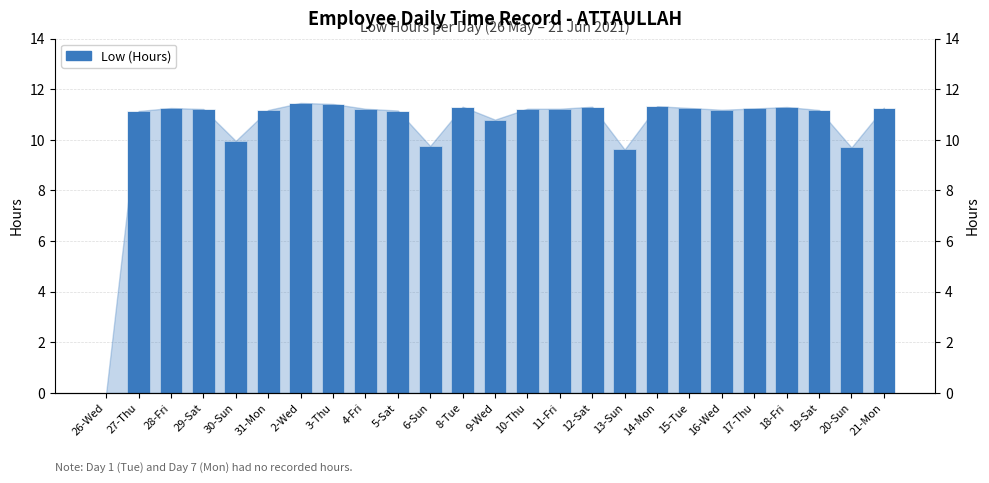

Is it true that the value at 12-Sat is 11.3?

True